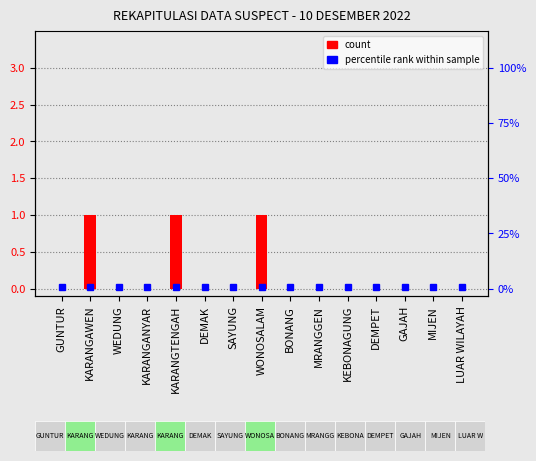

The chart shows a value of 0 at GAJAH. True or false?

True